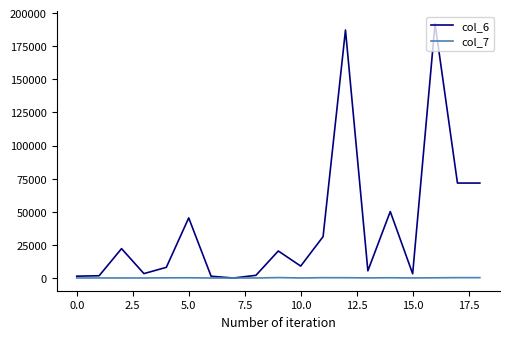

Rank the series by their average value, from highest to lowest.

col_6, col_7